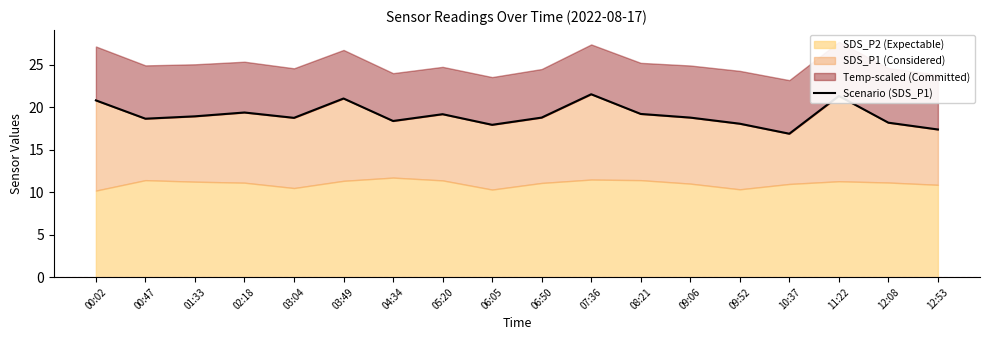

What is the label of the 6th point from the right?

09:06